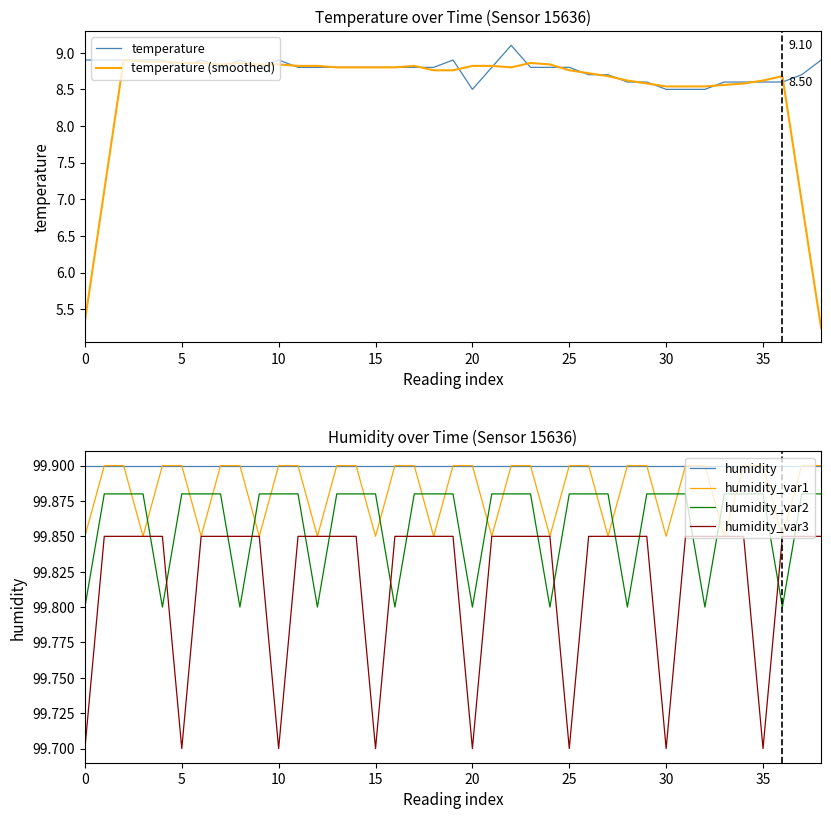

What value does the temperature series have at 21?

8.8